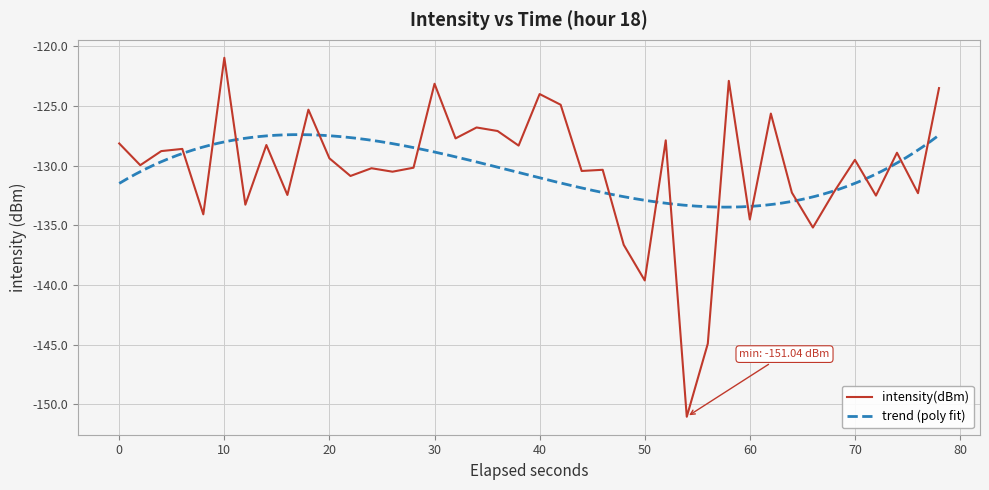

The value of intensity(dBm) at 30 is -46.2. True or false?

False